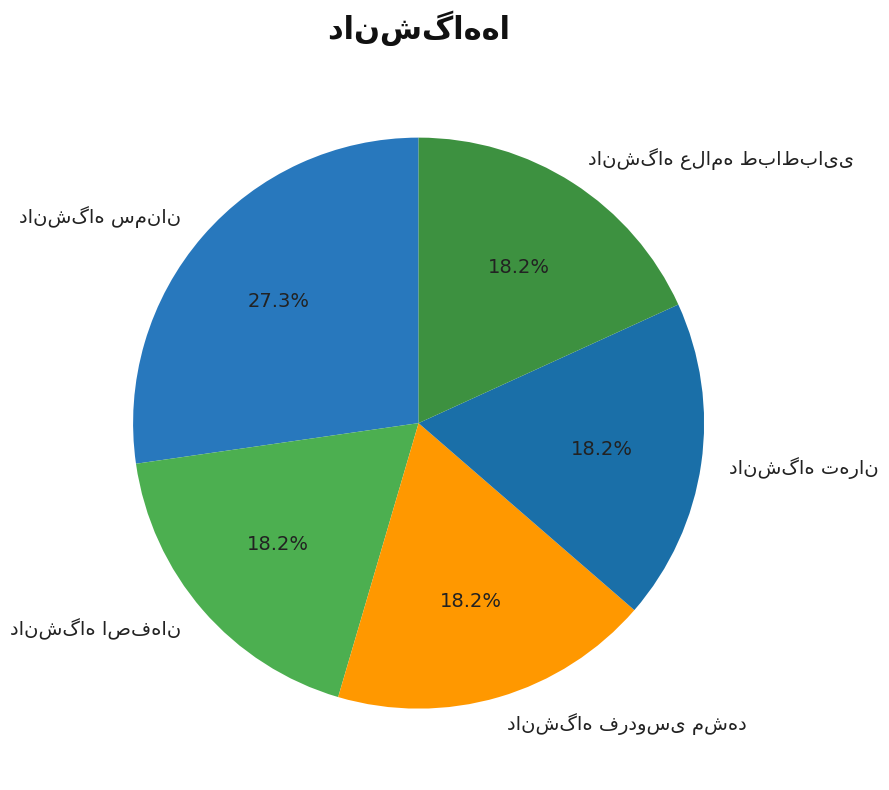

Does any single category account for the majority?

No